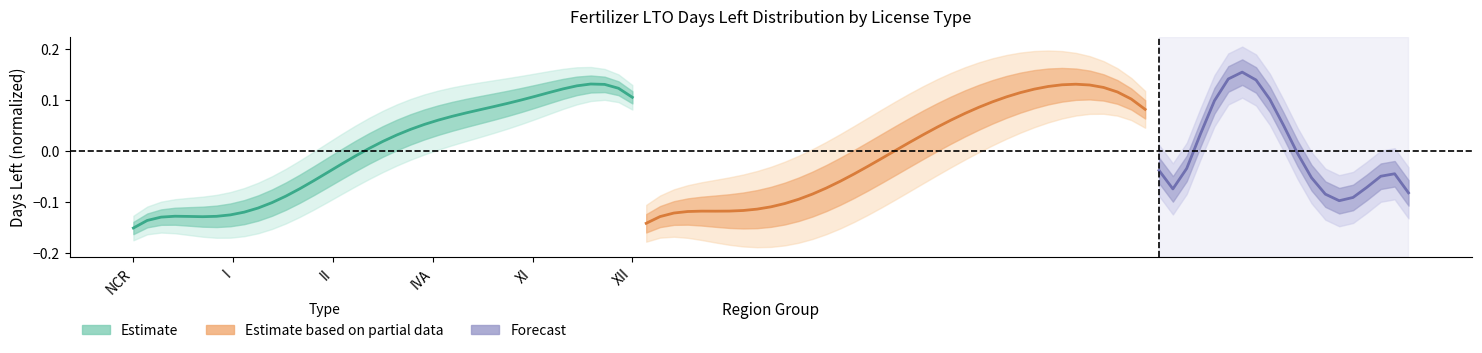

What is the difference between the maximum and minimum values in the Estimate series?

0.3